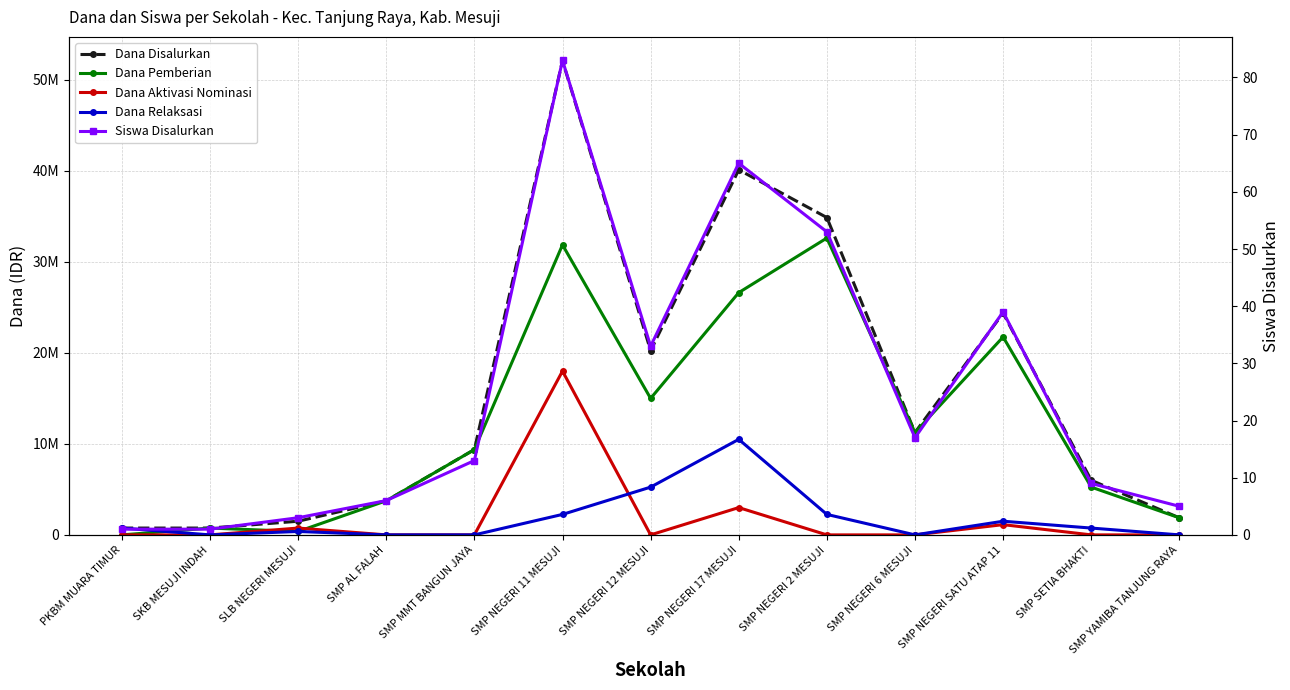

Read the Dana Pemberian value at SMP SETIA BHAKTI, to the nearest 100.

5250000